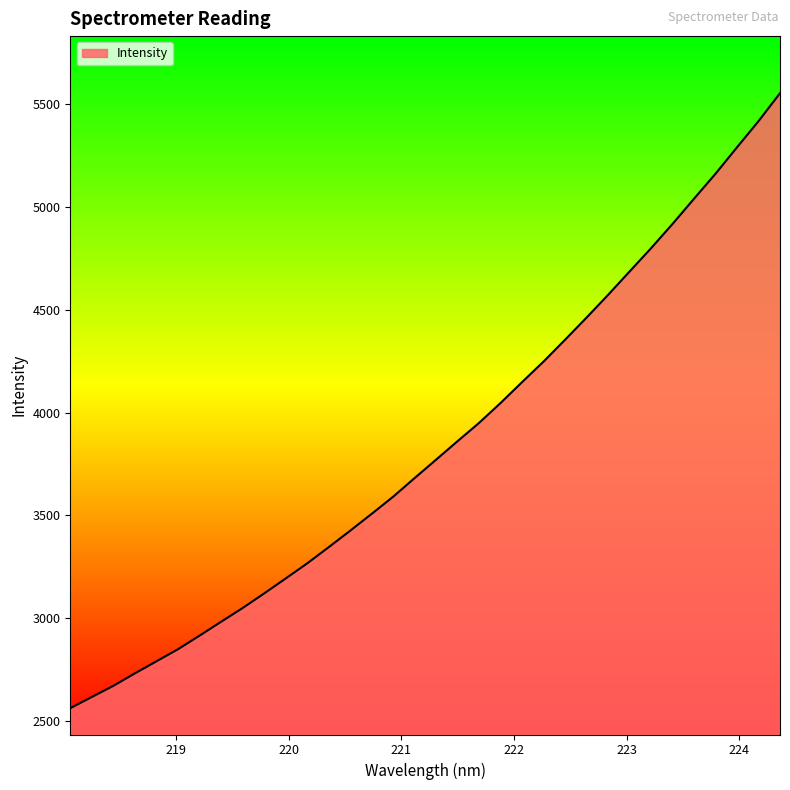

True or false: the data has more than 1 interior local peaks.

False